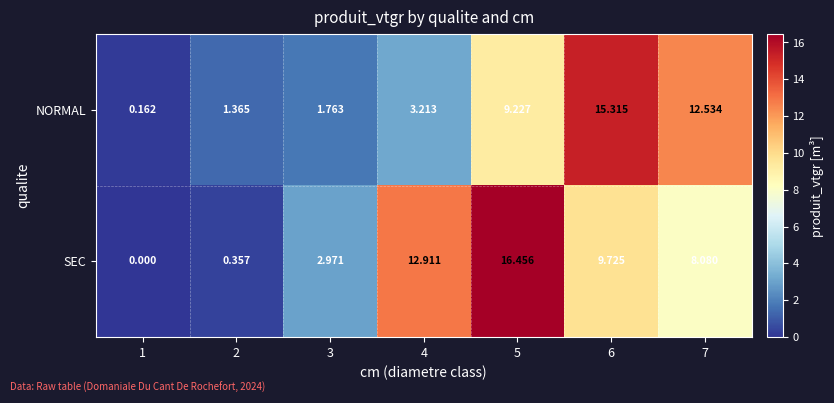

Rank the series at 7 from lowest to highest value.

SEC, NORMAL